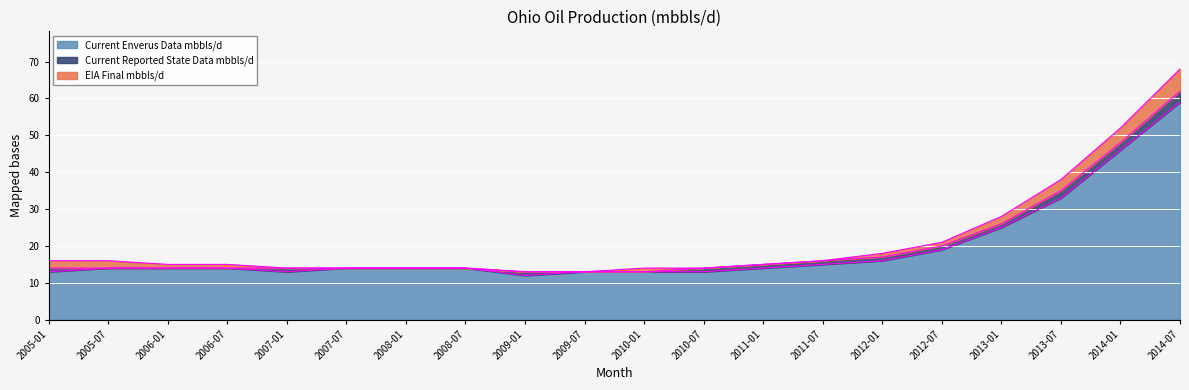

What is the smallest value displayed?

12